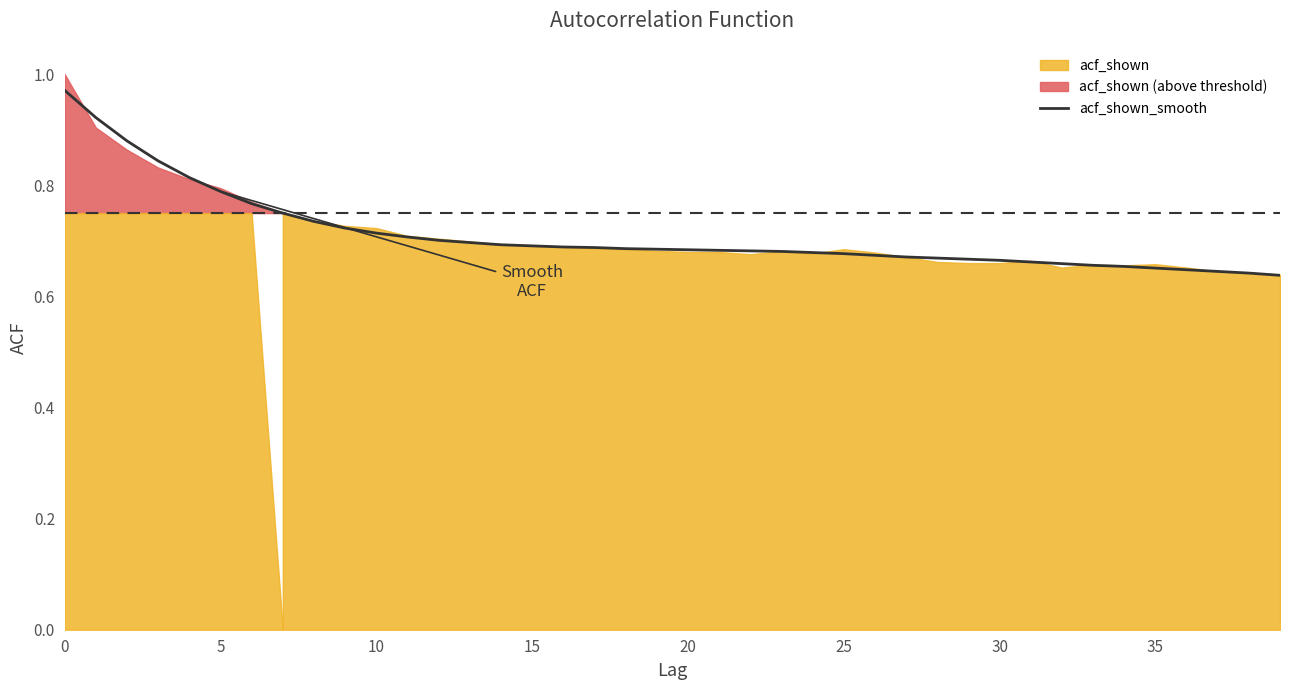

The chart shows a value of 0.7 at 22. True or false?

True